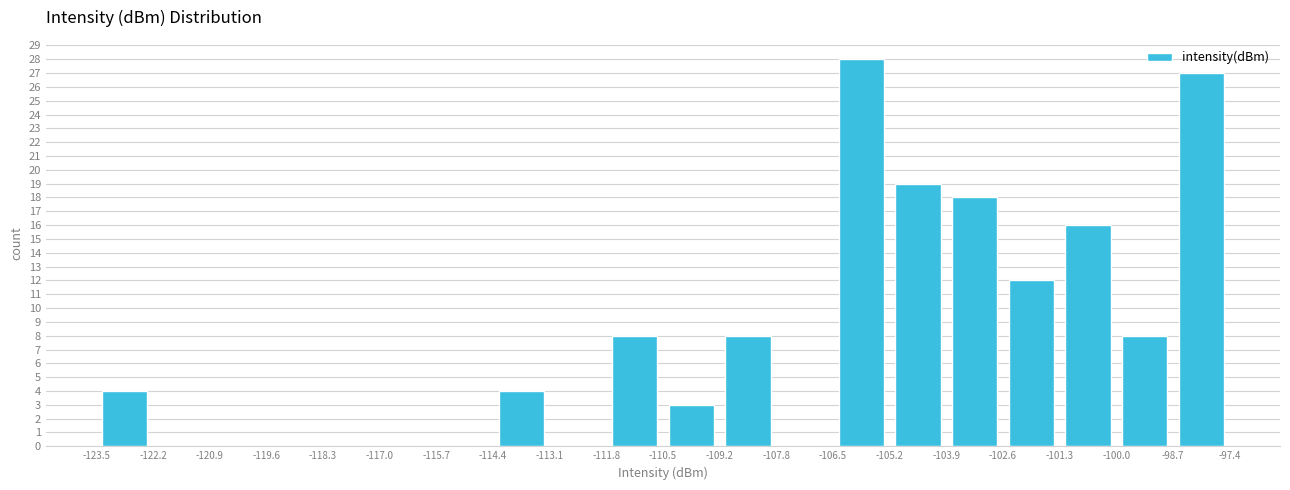

How tall is the bar that spans -98.7 to -97.4 on the x-axis? The values are not printed on the chart, so give them approximately, as read against the axis.

27